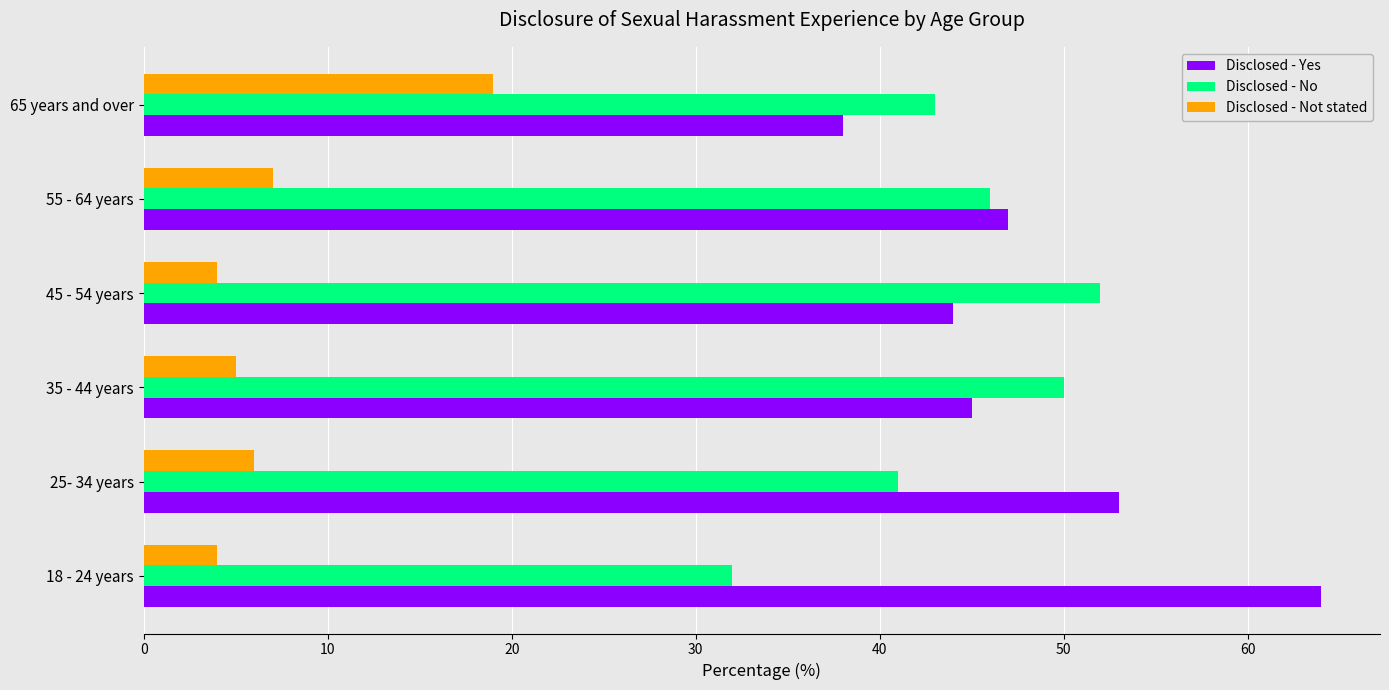

List the series in order of their peak value, highest first.

Disclosed - Yes, Disclosed - No, Disclosed - Not stated